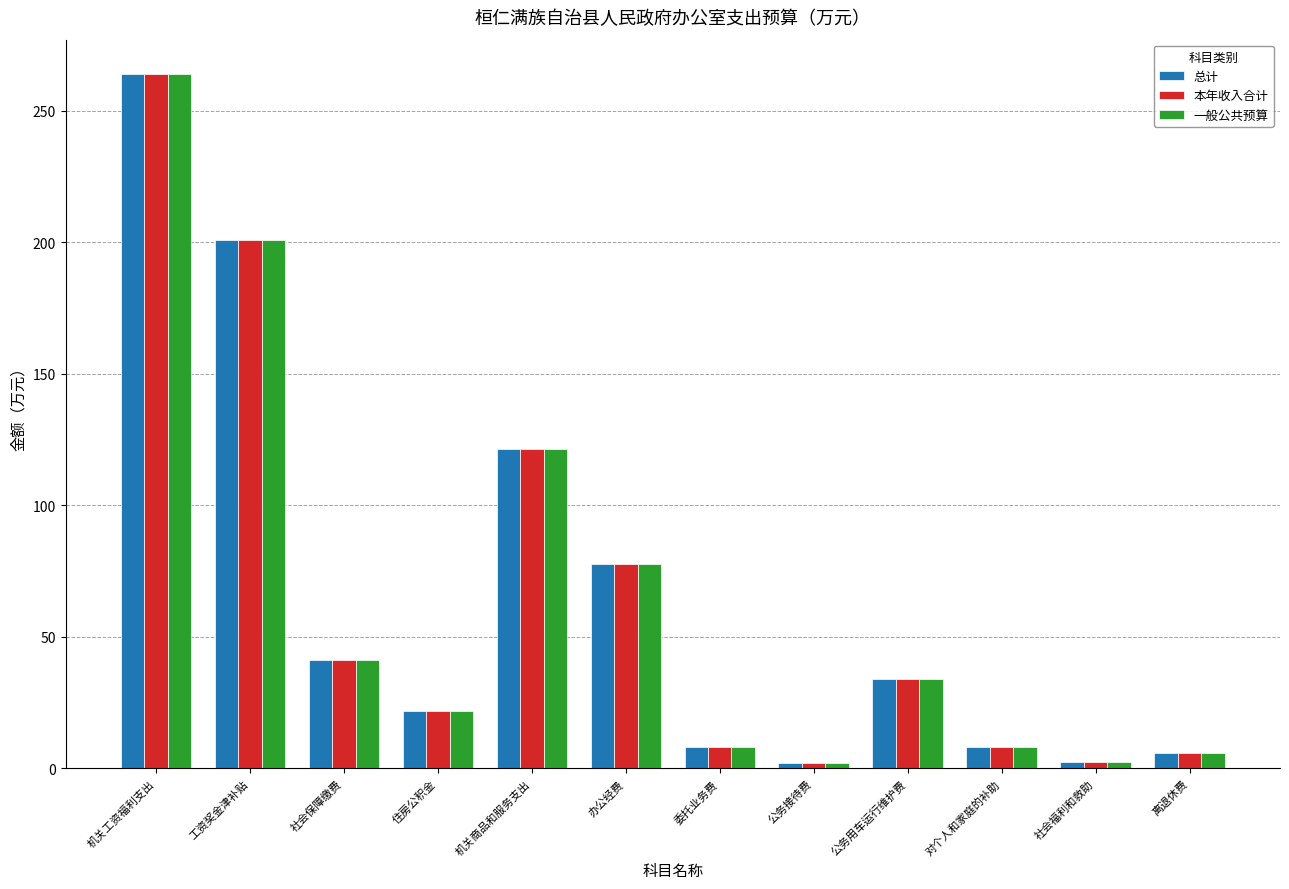

How many bars are there in total?

36